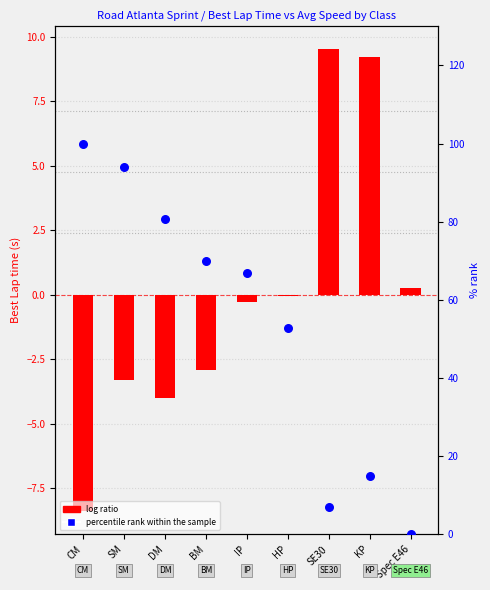

At how many categories does at least one series exceed 56?

5